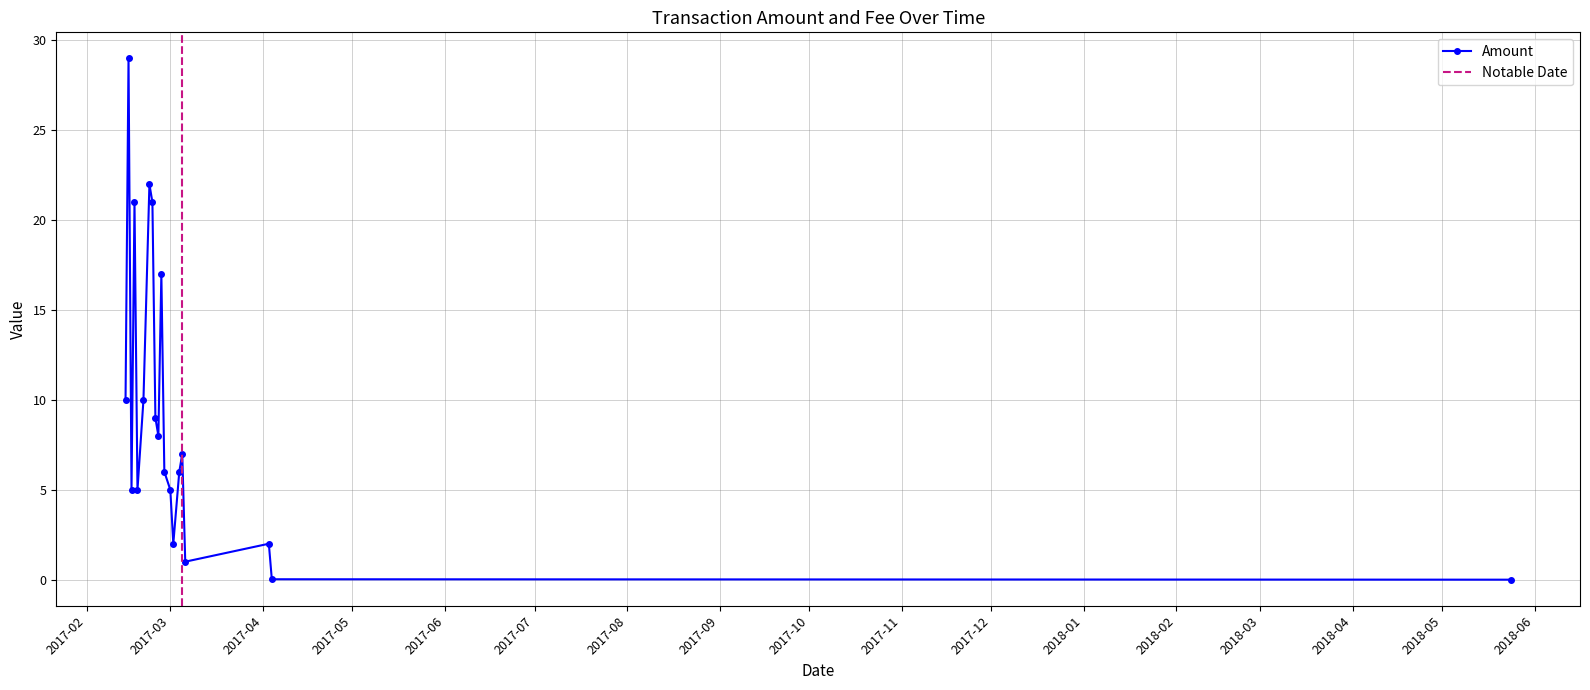

Where does the data first go above 7?

2017-02-14